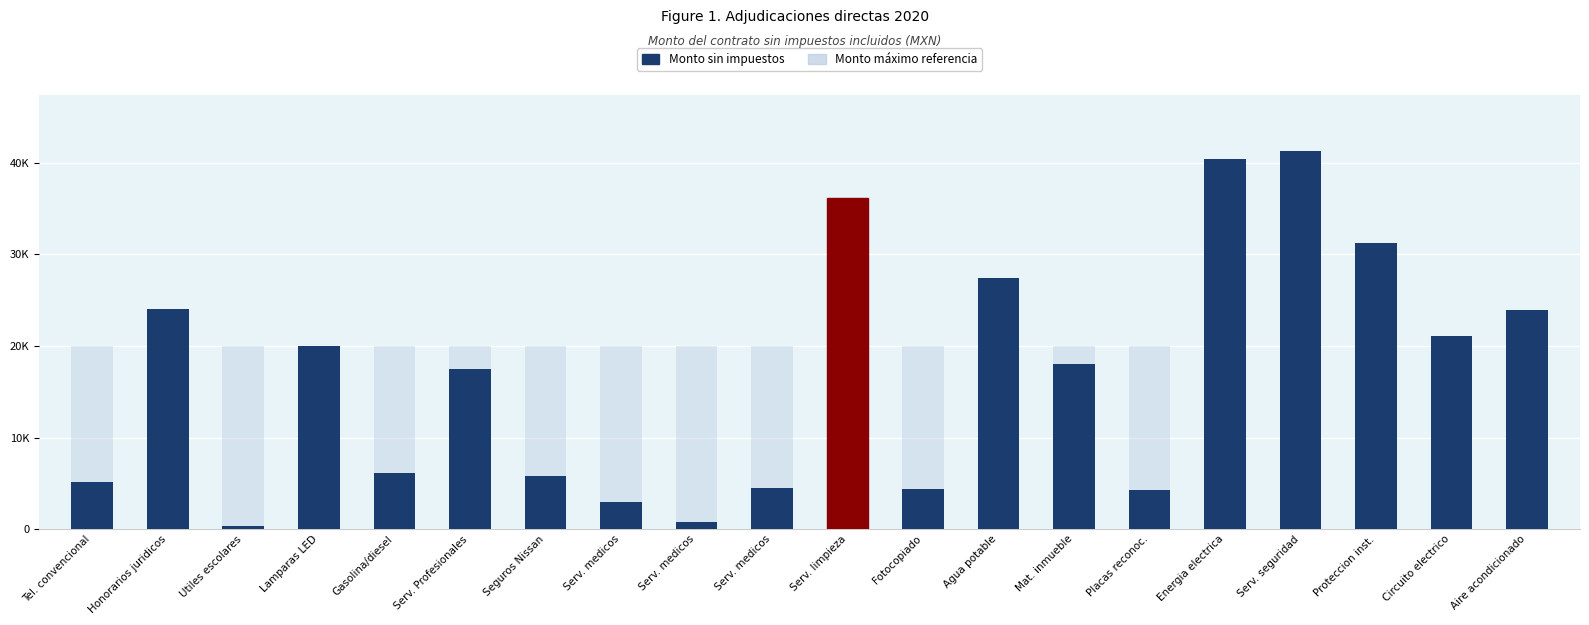

What is the average value of the Monto máximo referencia series?

20000.0